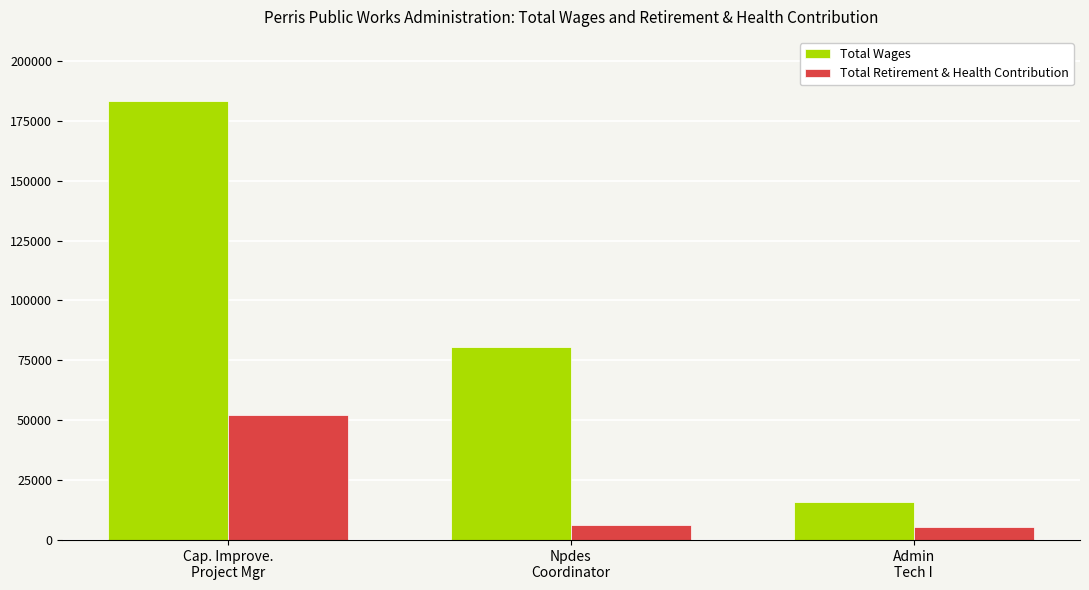

What position from the left is Admin
Tech I?

3